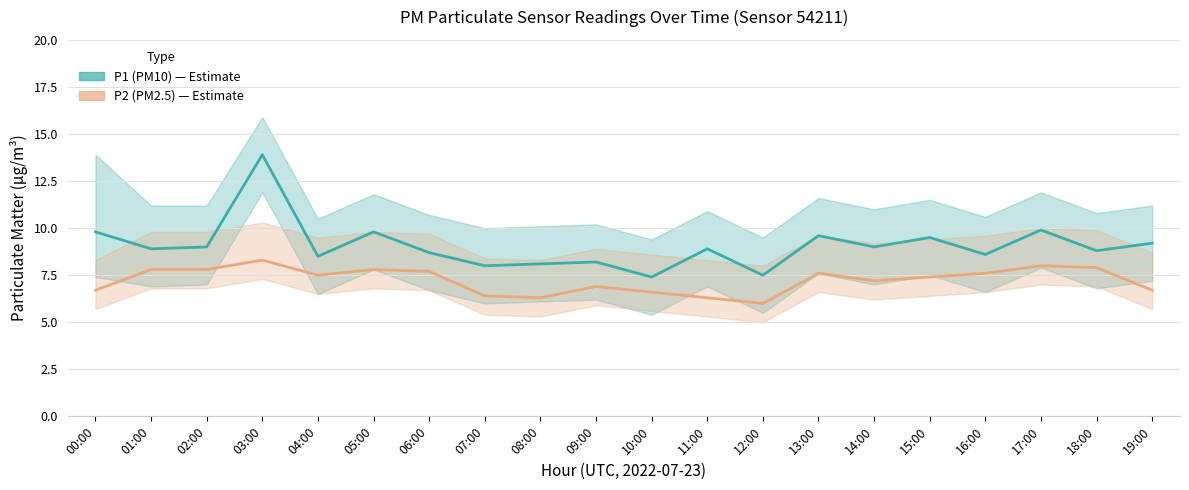

The P1 (PM10) series shows 8.0 at 07:00. True or false?

True